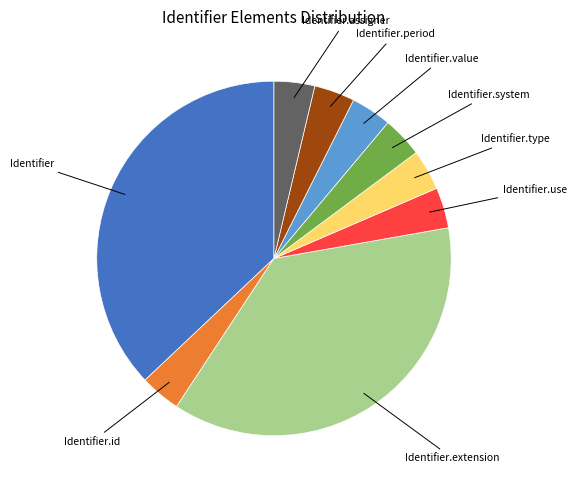

Is there a majority slice in this chart?

No